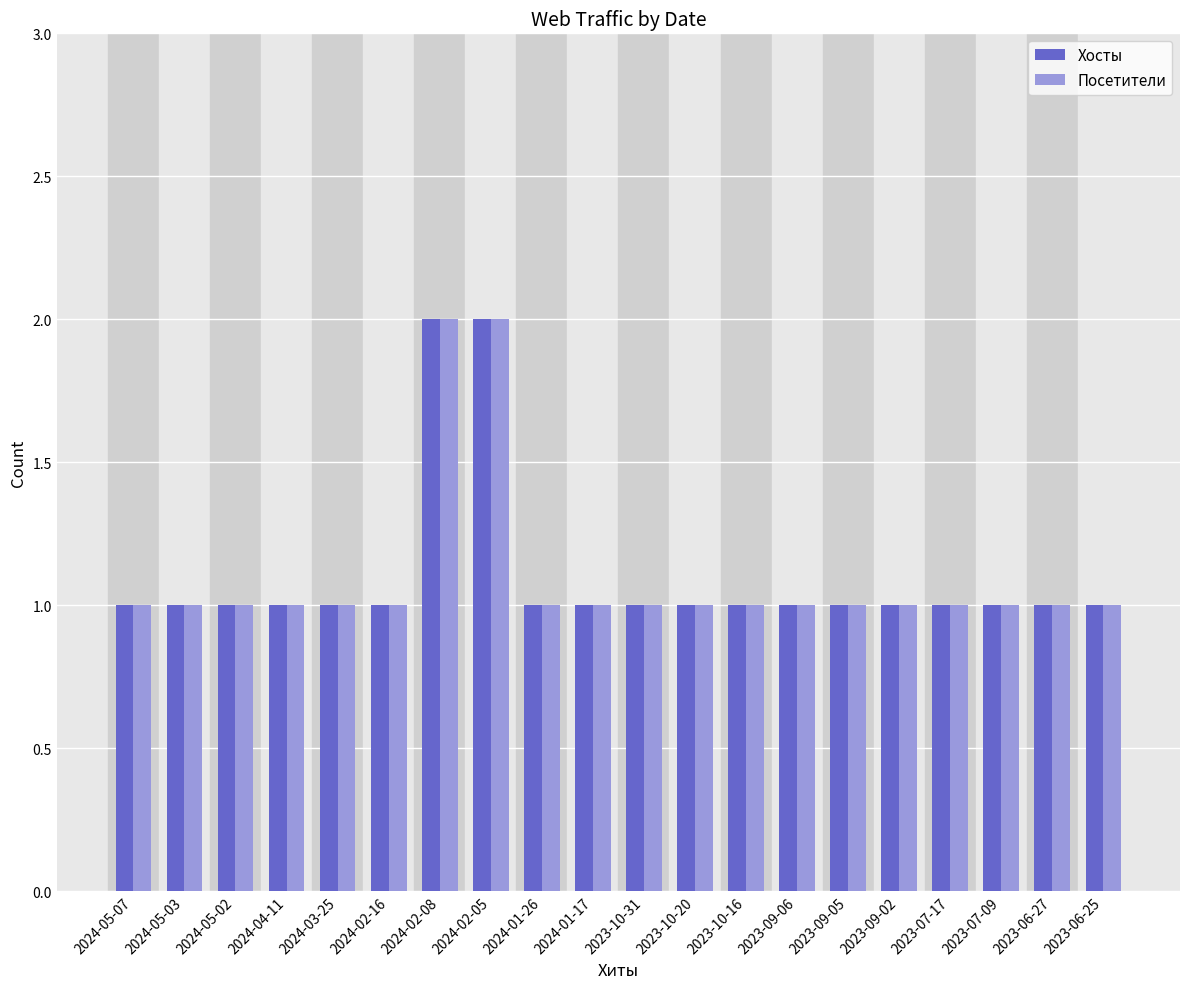

What is the difference between the maximum and minimum values in the Посетители series?

1